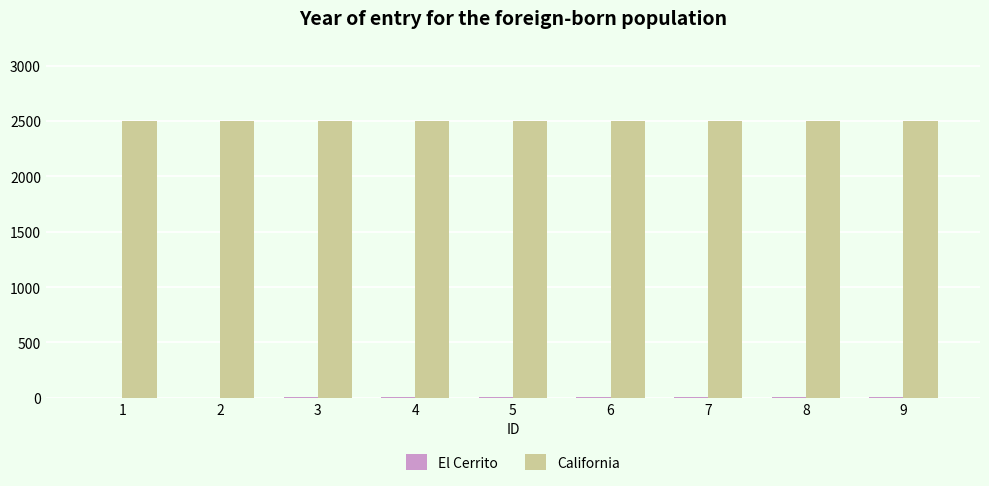

Count the number of categories in the chart.

9